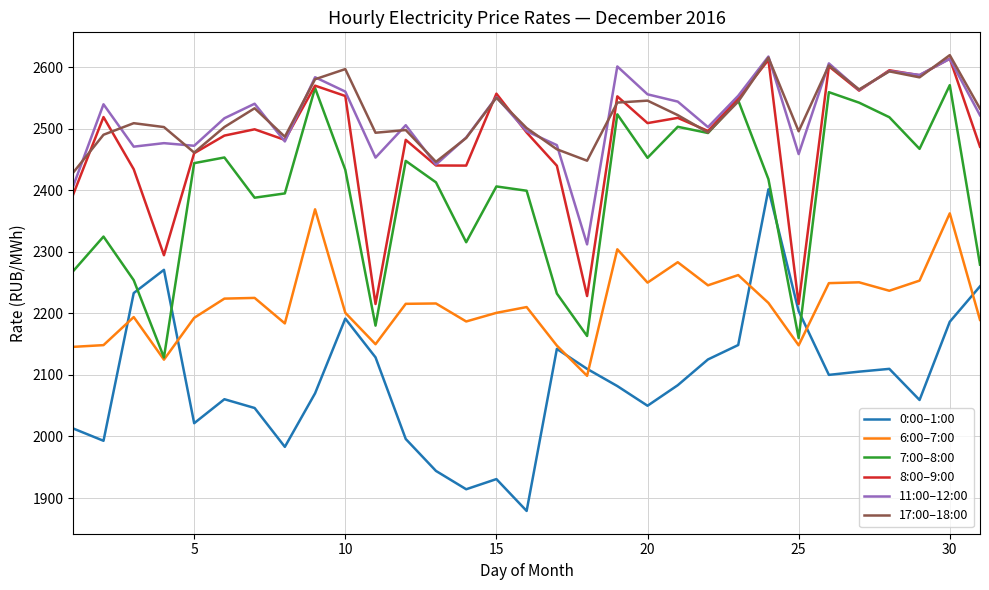

What is the highest value of the 17:00–18:00 series?

2619.6